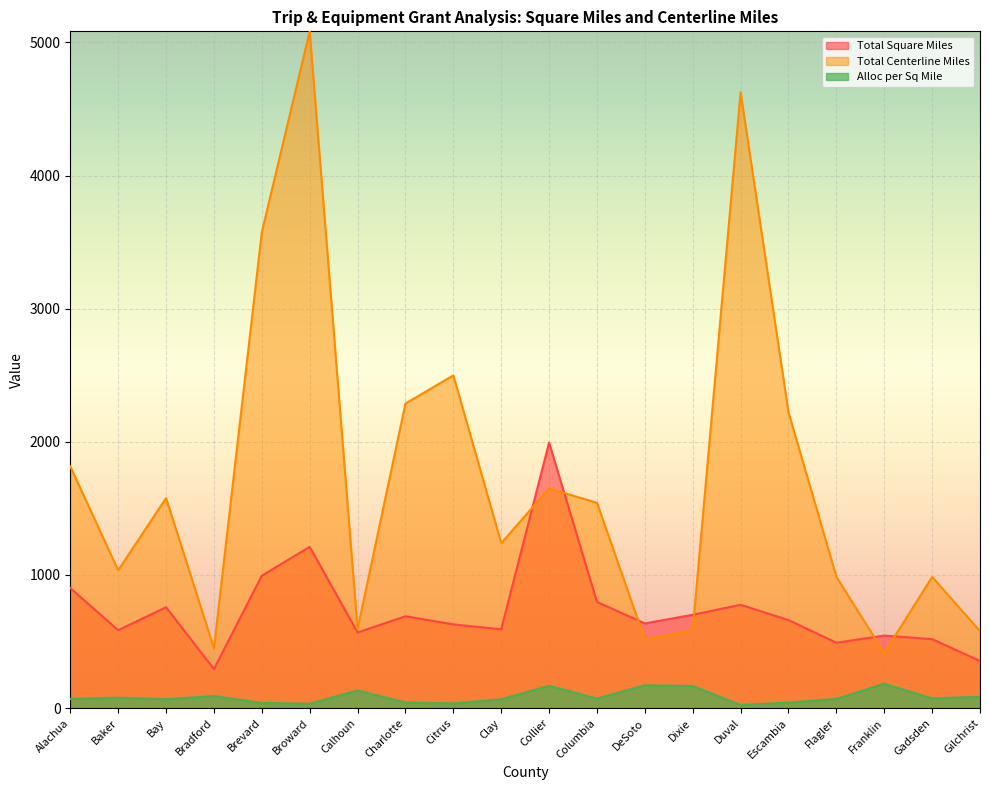

What is the sum of all Total Centerline Miles values?

34252.0